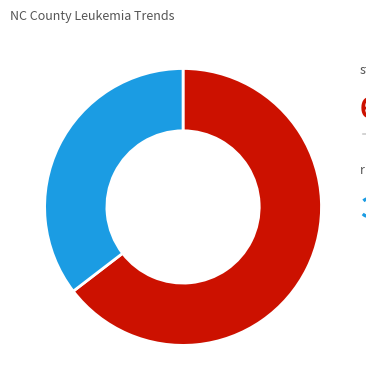

Does any single category account for the majority?

Yes